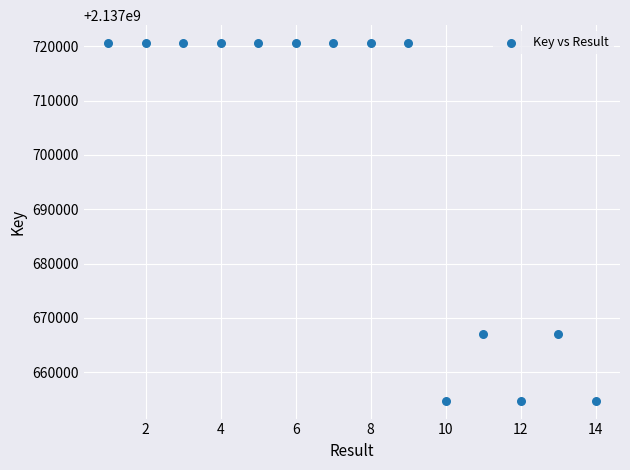

What is the range of X values (max minus min)?

13